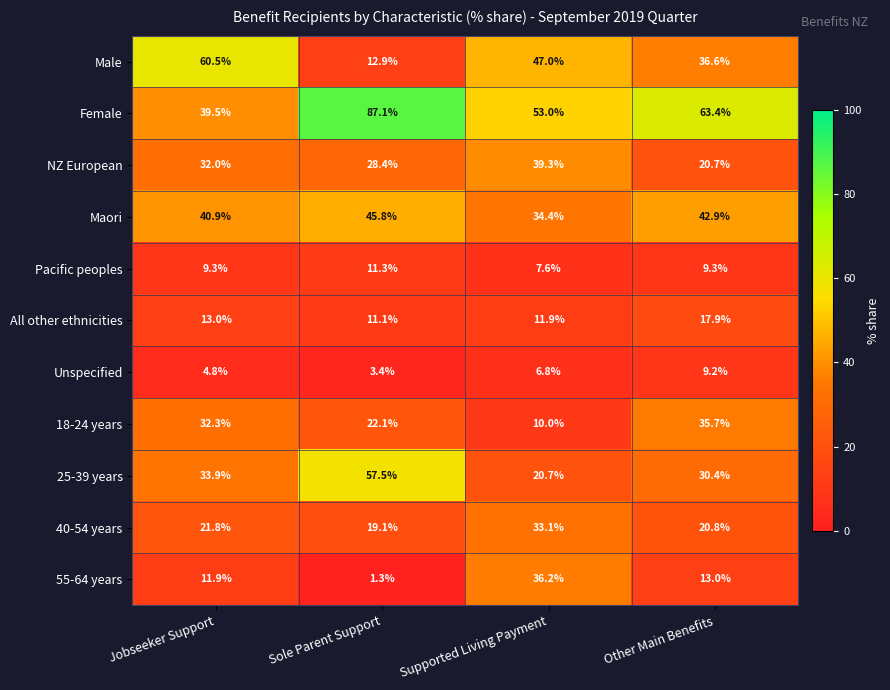

At which label does Maori reach its minimum?

Supported Living Payment